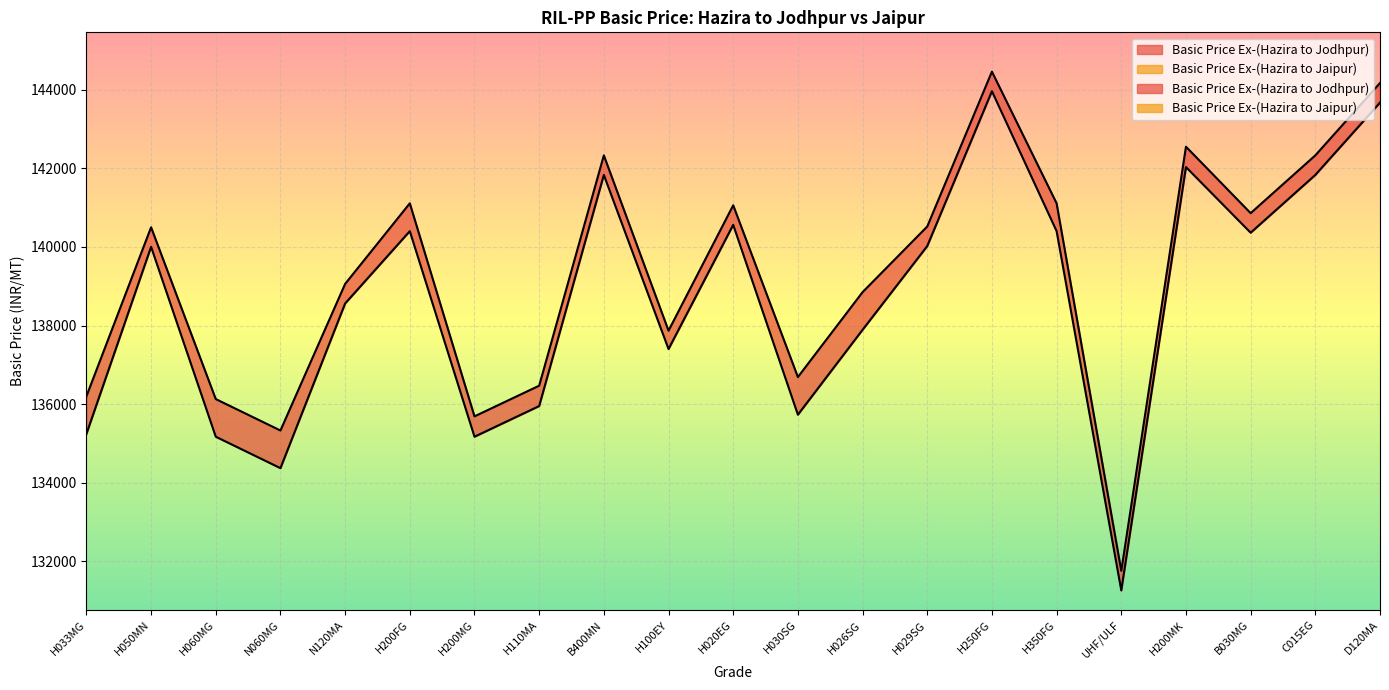

What position from the left is H026SG?

13